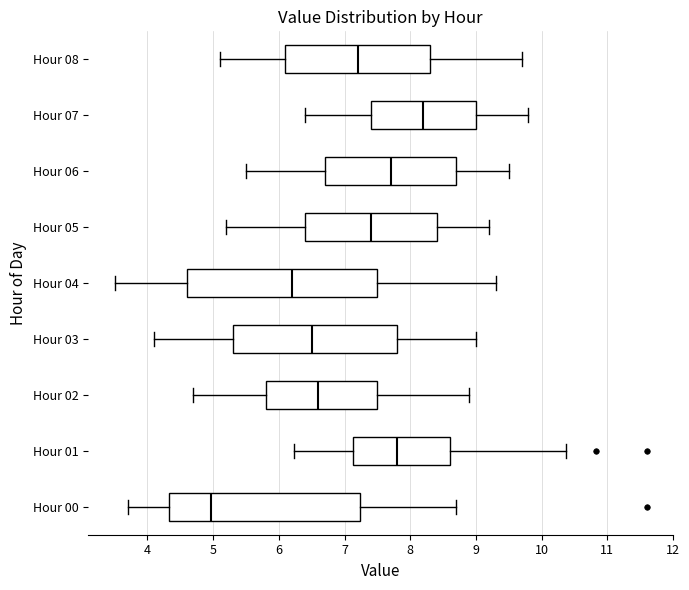

Where does the median line of the box for Hour 03 sit on the x-axis? The values are not printed on the chart, so give them approximately, as read against the axis.

6.5